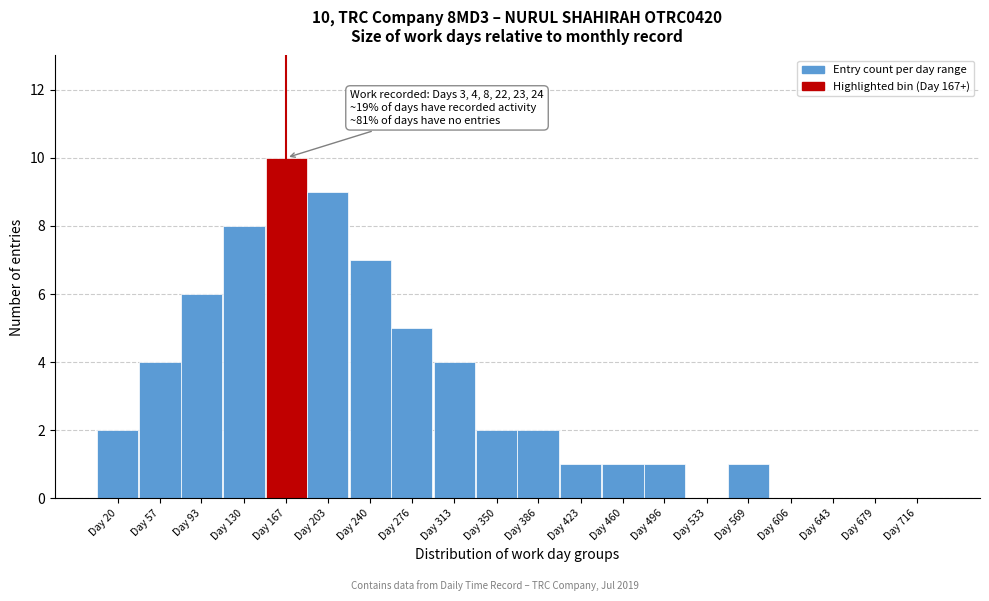

Reading left to right, transcribe all the data shown in this chart.

Day 20=2	Day 57=4	Day 93=6	Day 130=8	Day 167=10	Day 203=9	Day 240=7	Day 276=5	Day 313=4	Day 350=2	Day 386=2	Day 423=1	Day 460=1	Day 496=1	Day 533=0	Day 569=1	Day 606=0	Day 643=0	Day 679=0	Day 716=0